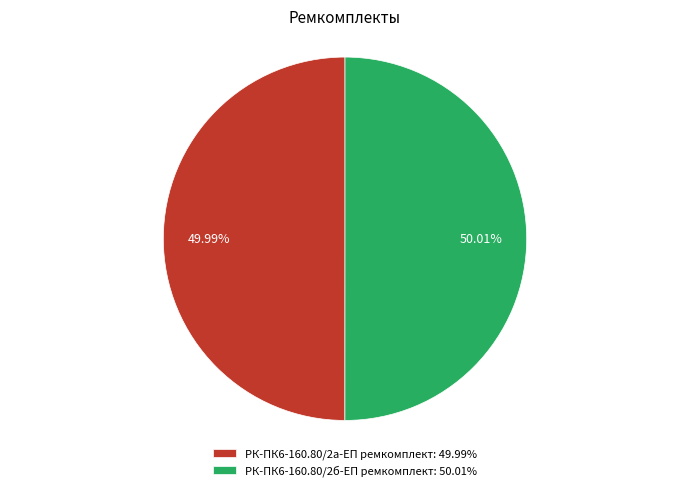

Combined, do РК-ПК6-160.80/2а-ЕП ремкомплект: 49.99% and РК-ПК6-160.80/2б-ЕП ремкомплект: 50.01% account for over 50%?

Yes